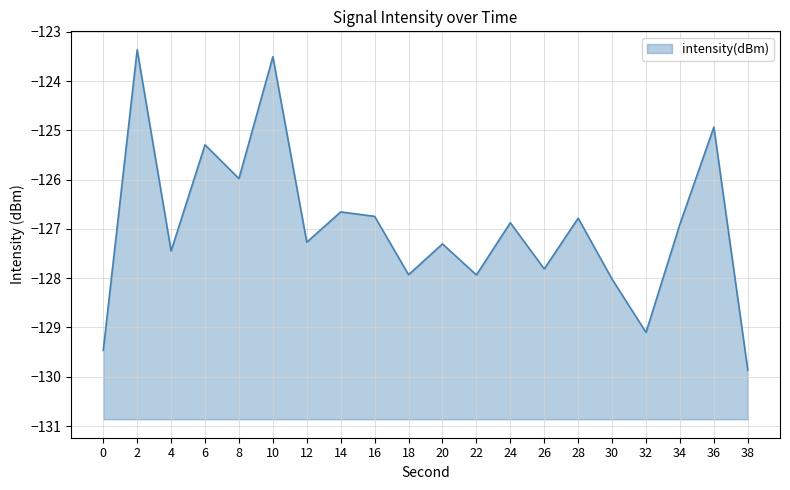

List the labels in order of value, largest first.

2, 10, 36, 6, 8, 14, 16, 28, 24, 34, 12, 20, 4, 26, 18, 22, 30, 32, 0, 38